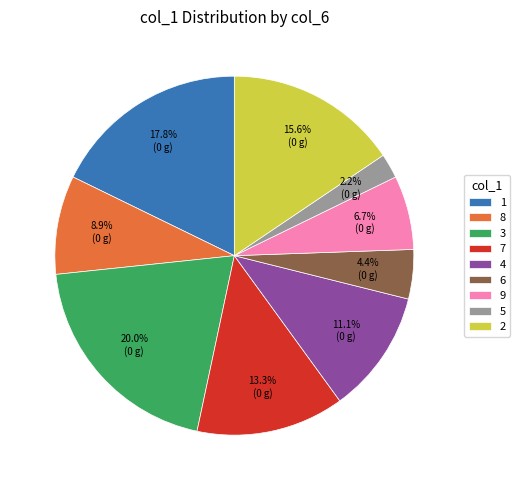

To the nearest percent, what portion does 2 represent?

16%